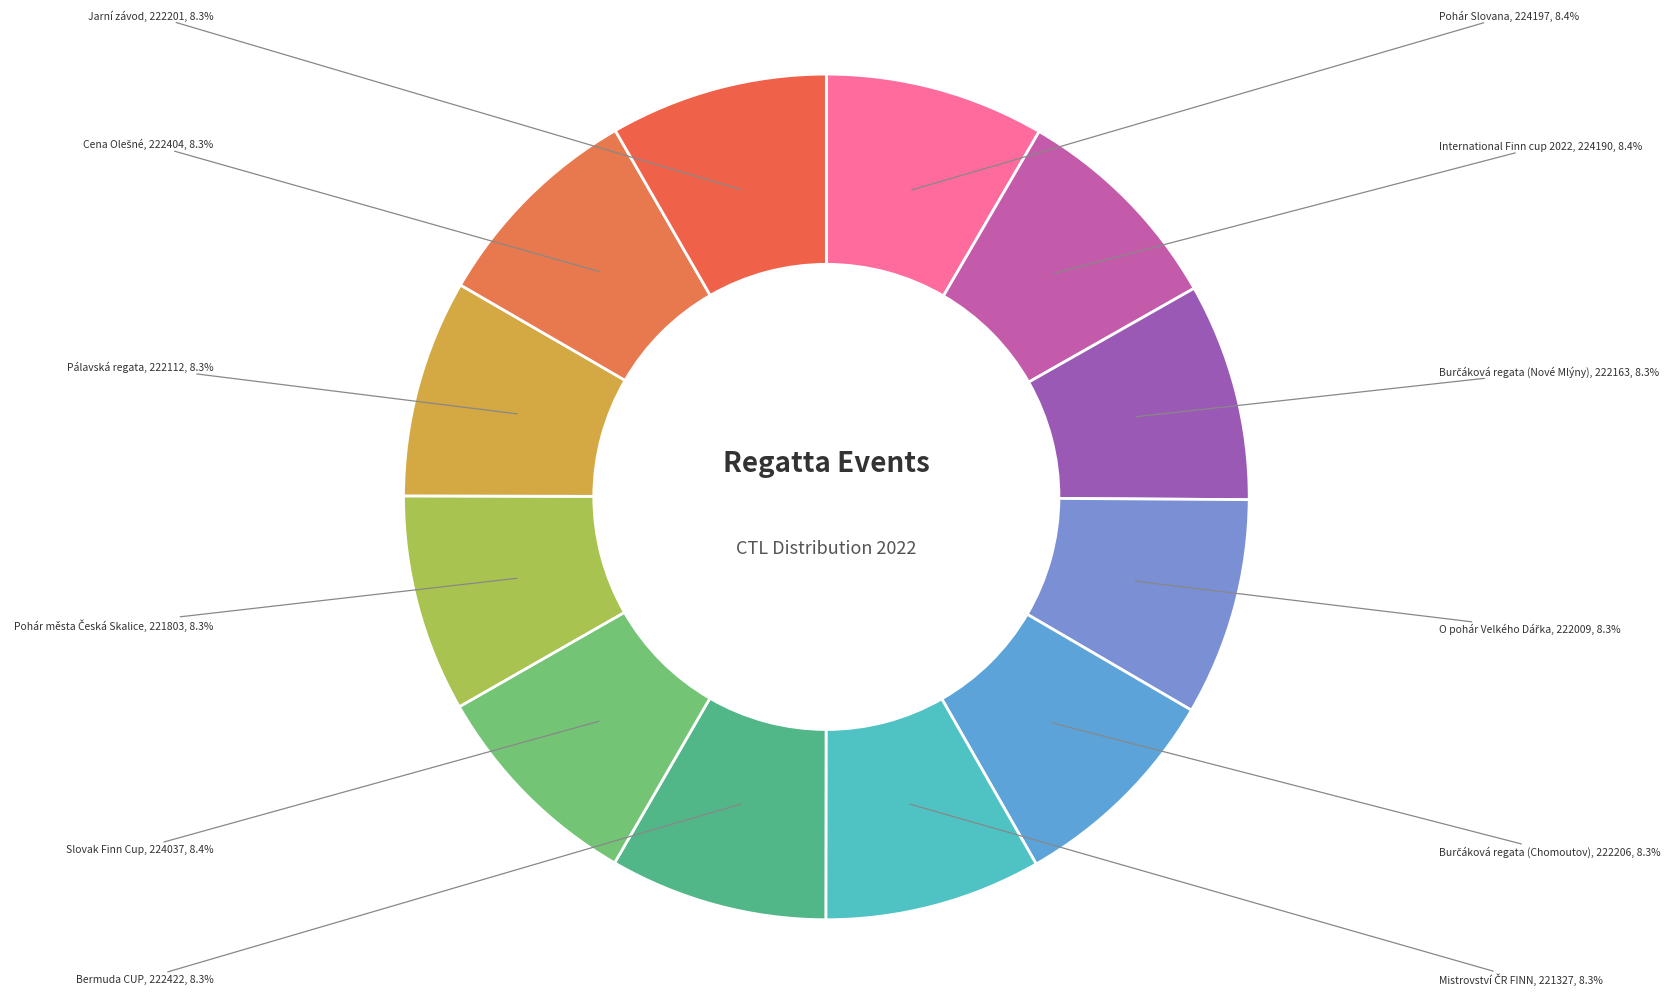

Is there any slice that represents more than half of the pie?

No